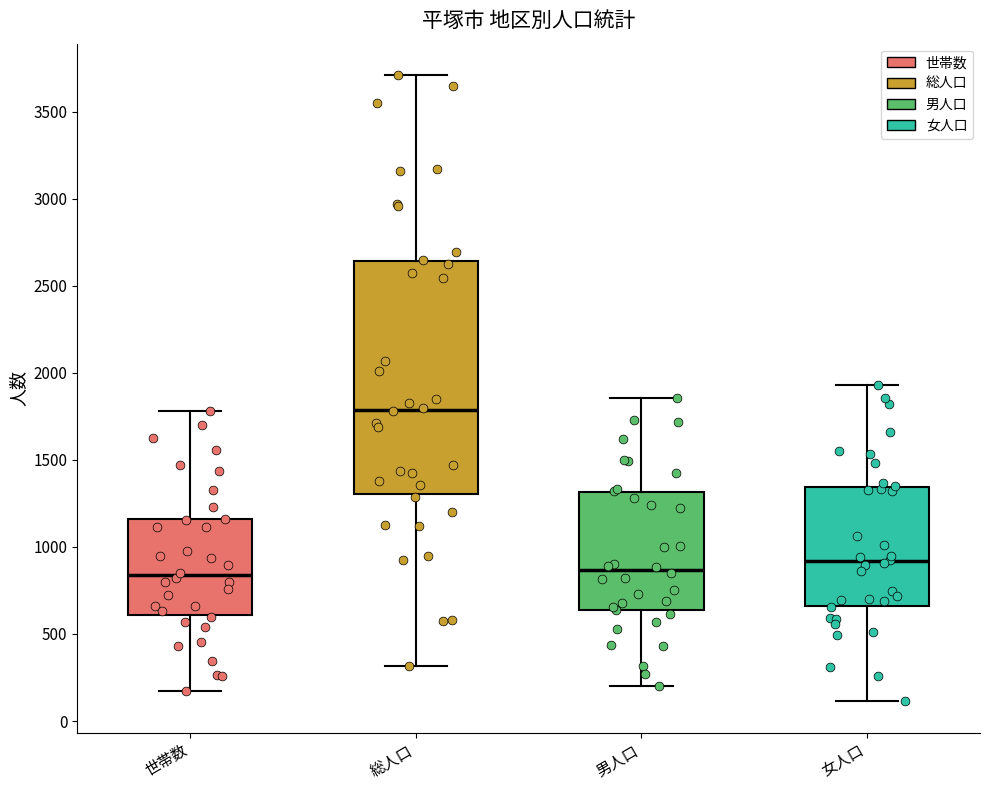

Reading left to right, transcribe this box plot: for each box, give where its median line is, the range the box spans, and where its two whiskers end, as read against the y-axis. The values are not printed on the chart, so give them approximately, as read against the axis.

世帯数: median 850, box 600 to 1150, whiskers 150 to 1800
総人口: median 1800, box 1300 to 2650, whiskers 300 to 3700
男人口: median 850, box 650 to 1300, whiskers 200 to 1850
女人口: median 900, box 650 to 1350, whiskers 100 to 1950